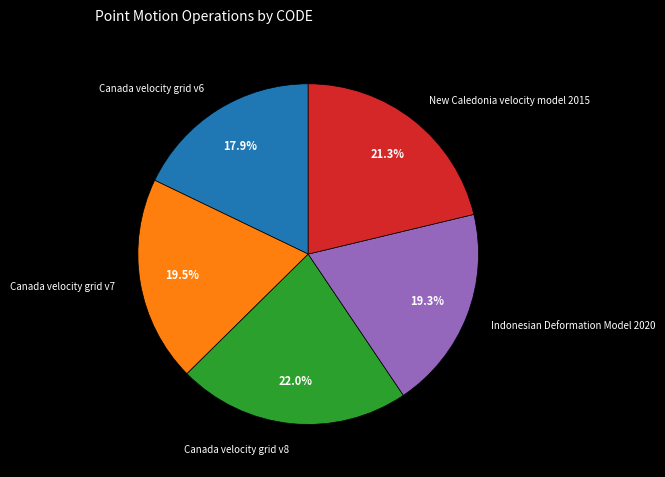

Count the number of slices in the pie.

5